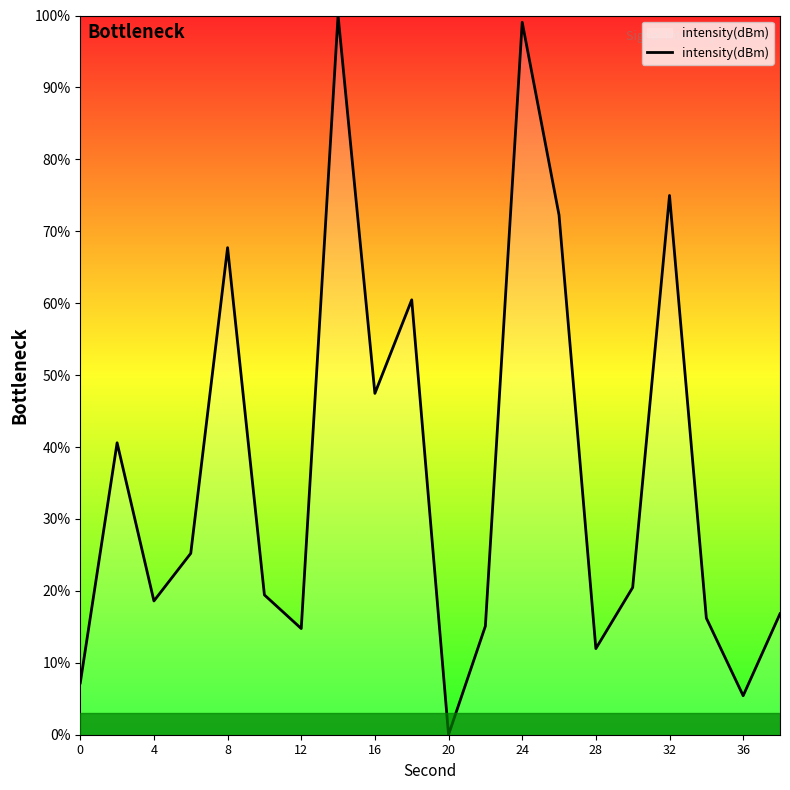

What is the greatest value displayed?

100.0